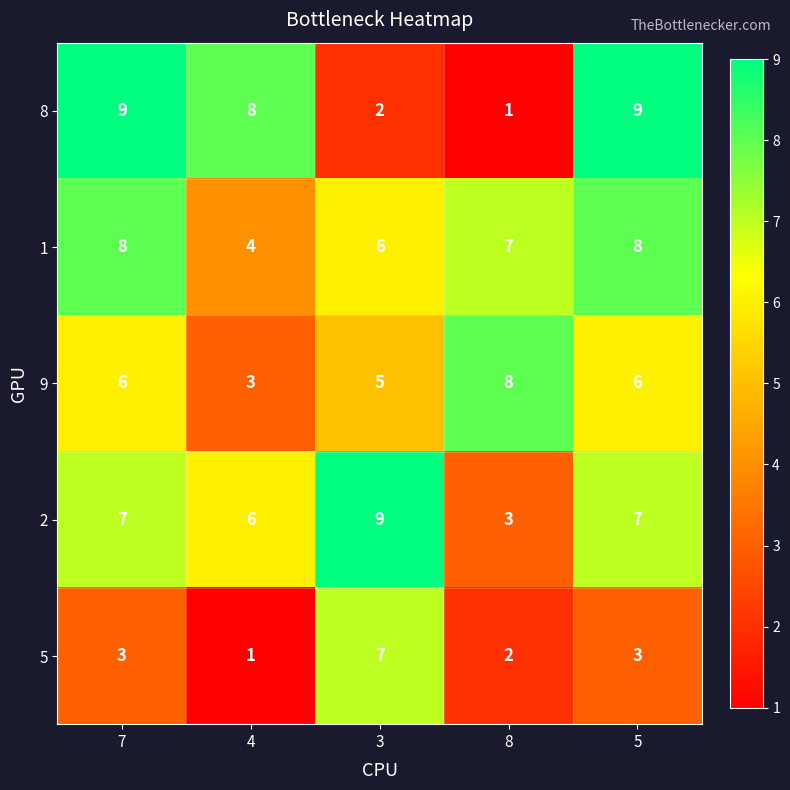

At how many categories does at least one series exceed 2?

5